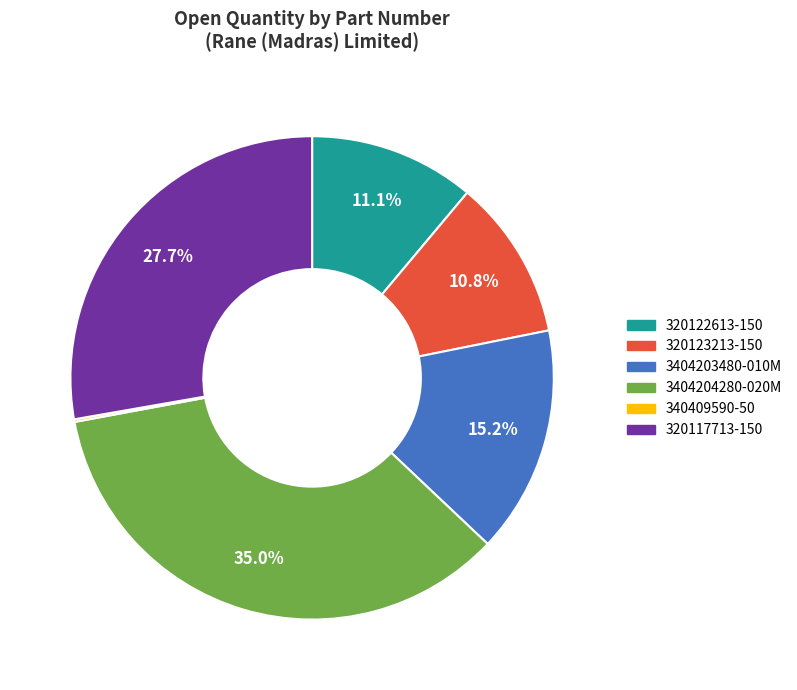

Is there any slice that represents more than half of the pie?

No